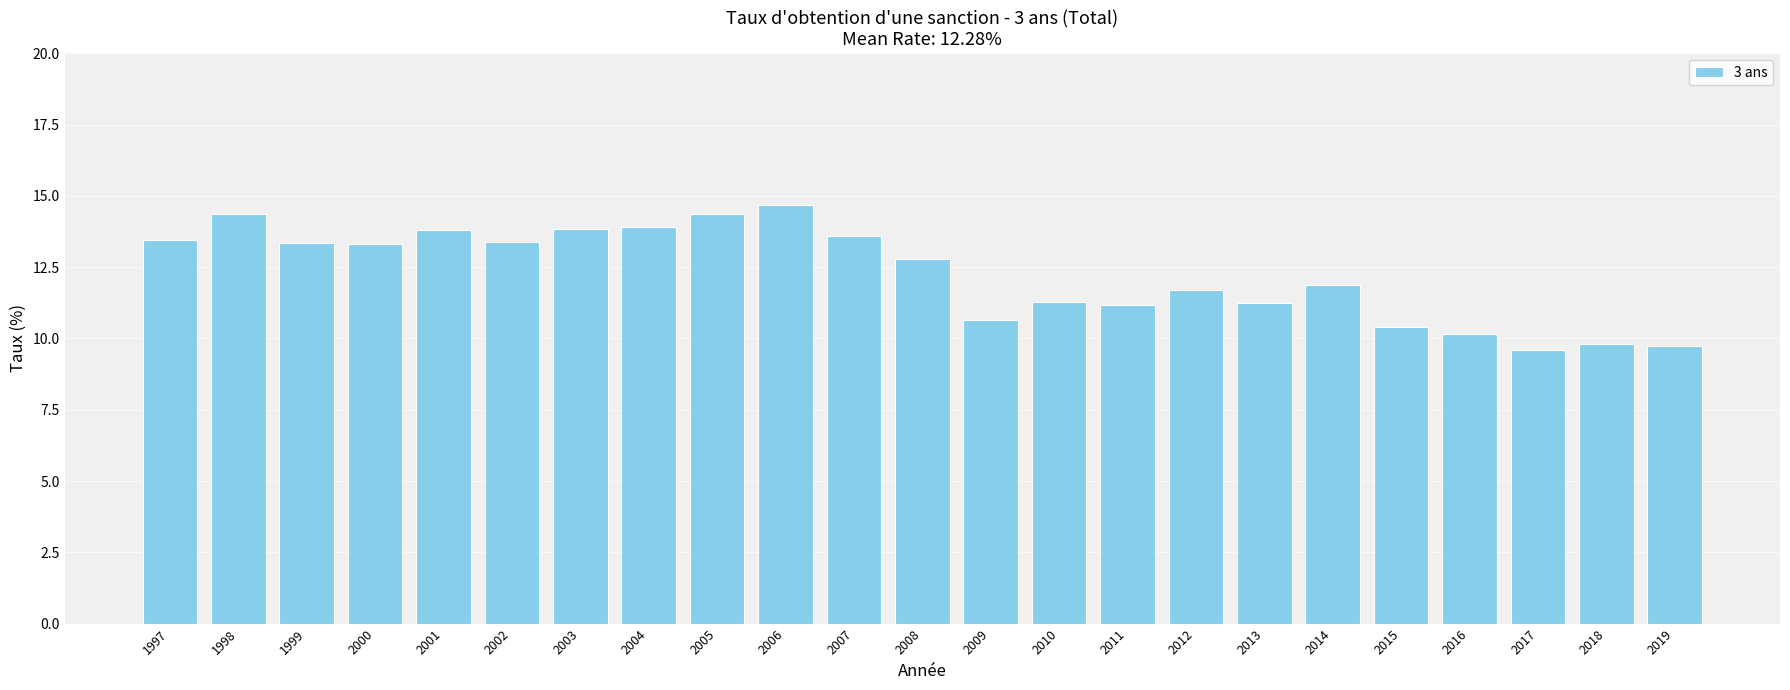

What is the difference between the maximum and minimum values?

5.1